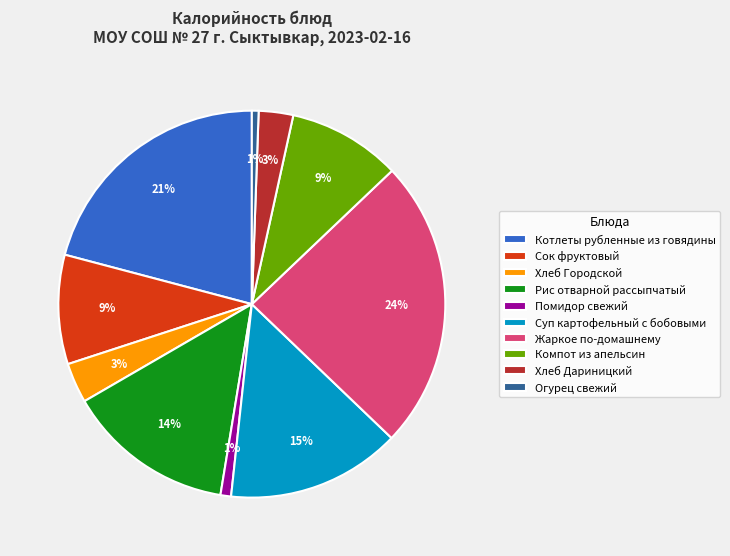

Which category has the biggest portion of the pie?

Жаркое по-домашнему